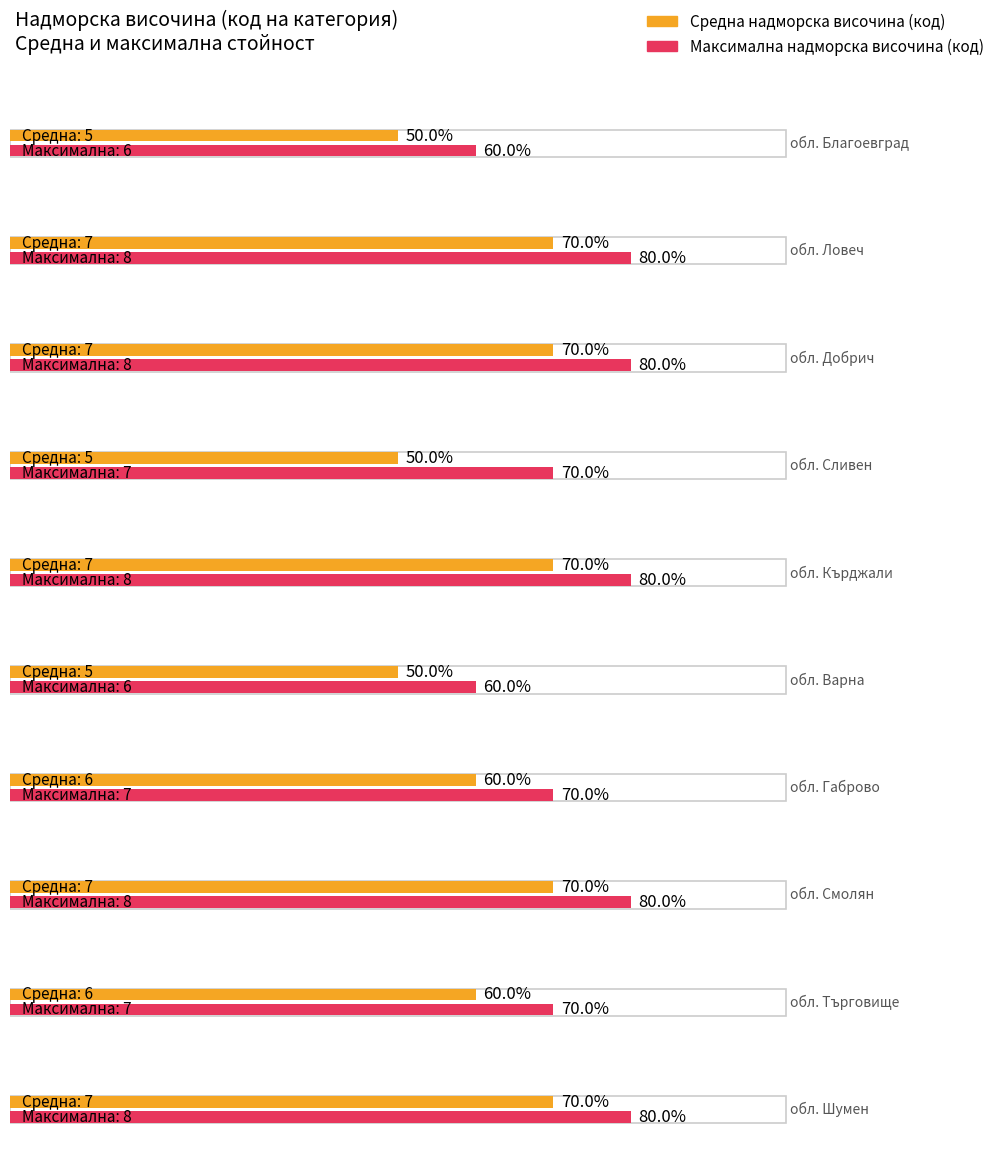

Which series has the largest total across all categories?

Максимална надморска височина (код)